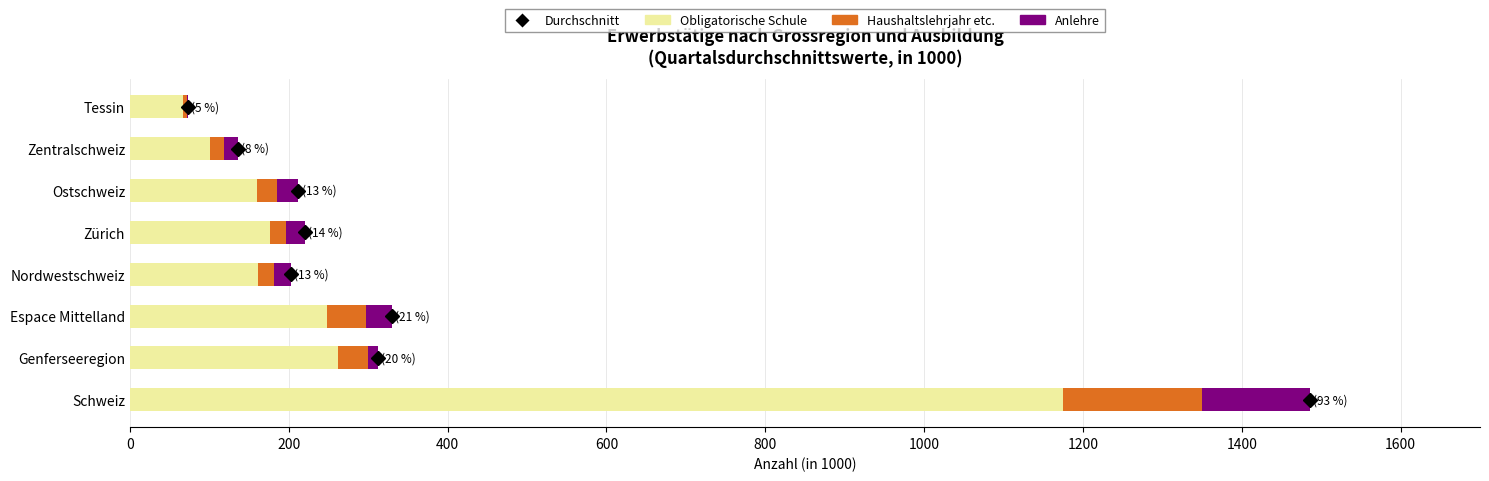

At which category is the sum across all series the highest?

Schweiz